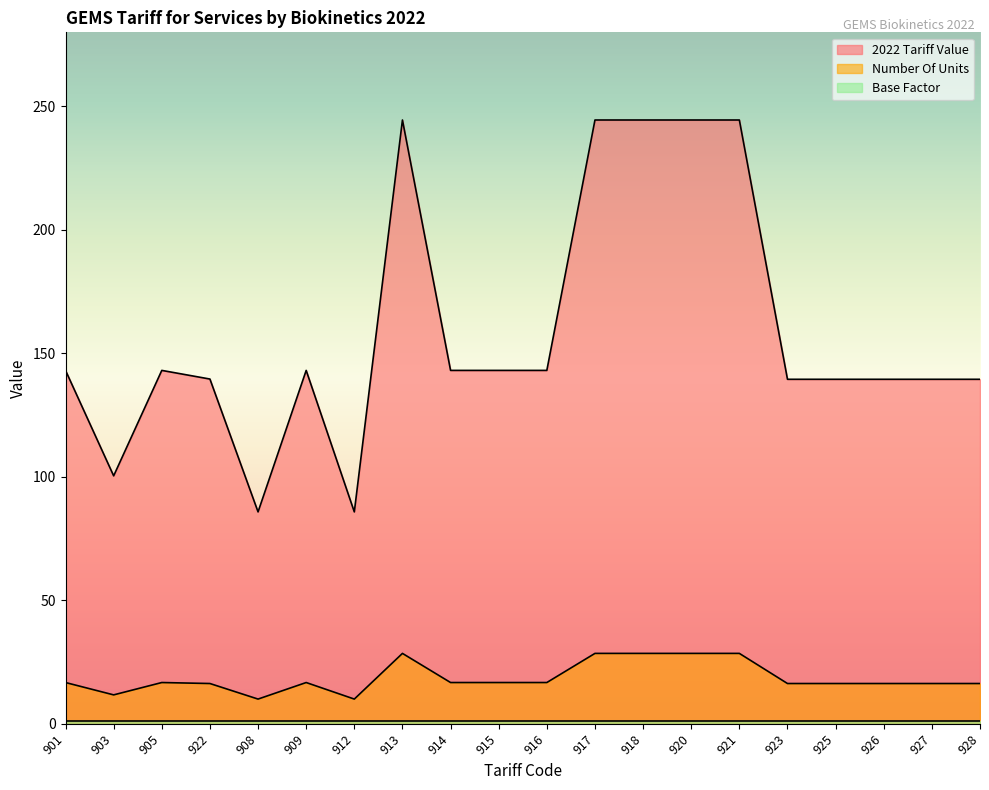

Which has a higher value, 903 or 923?

923